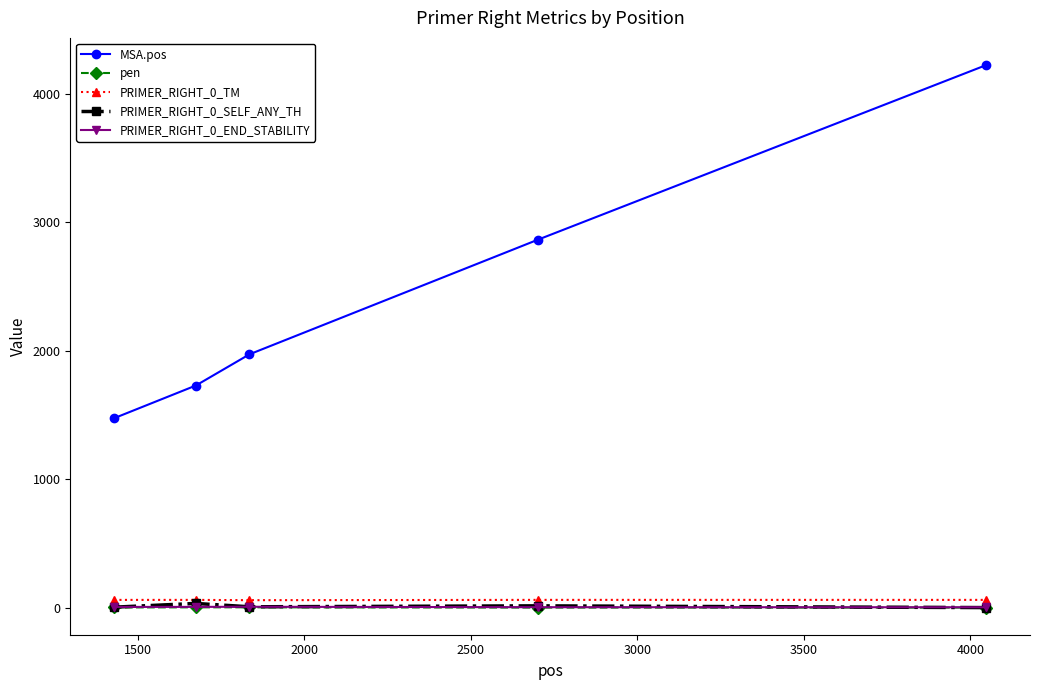

Does the chart display data point markers on the line(s)?

Yes